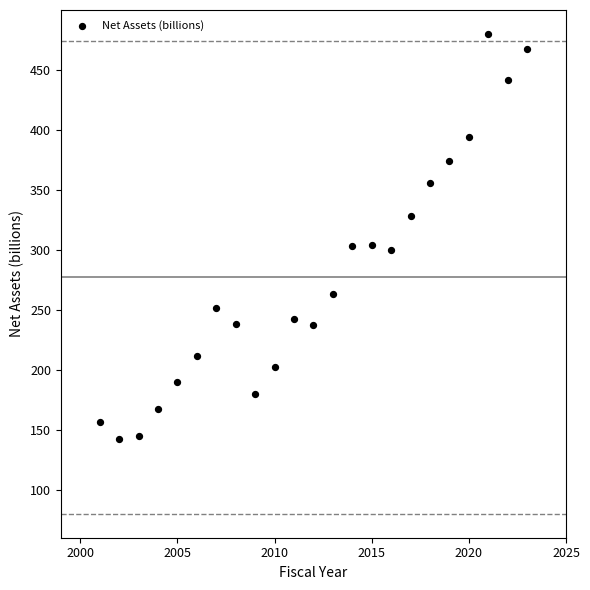

What is the range of X values (max minus min)?

22.0